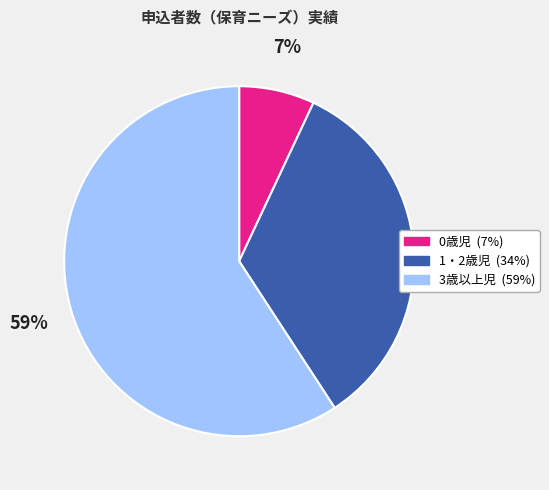

How many segments does this pie chart have?

3